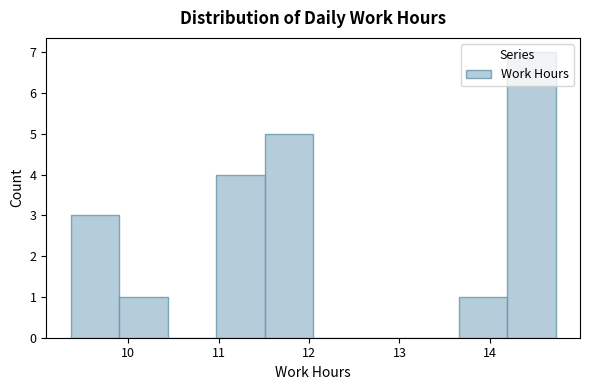

Over which range of the x-axis is the bar tallest?

14.2 to 14.7